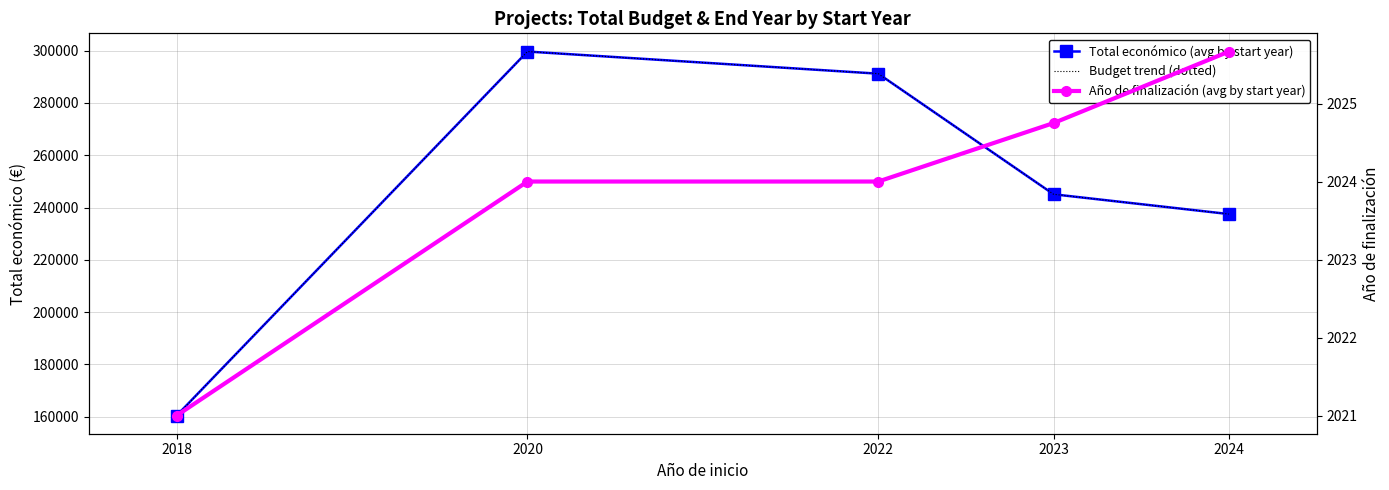

What is the value of the Año de finalización (avg by start year) point at the 4th from the left?

2024.8